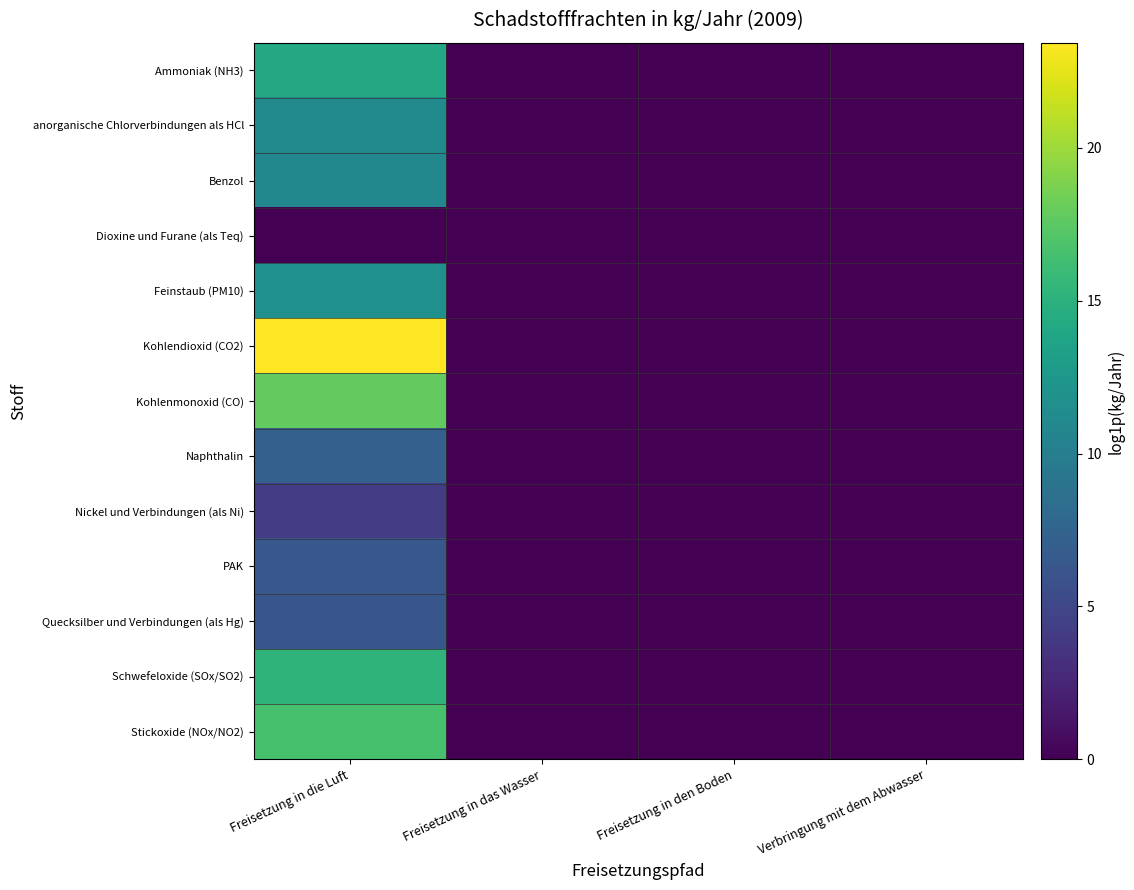

At how many categories does at least one series exceed 12?

1